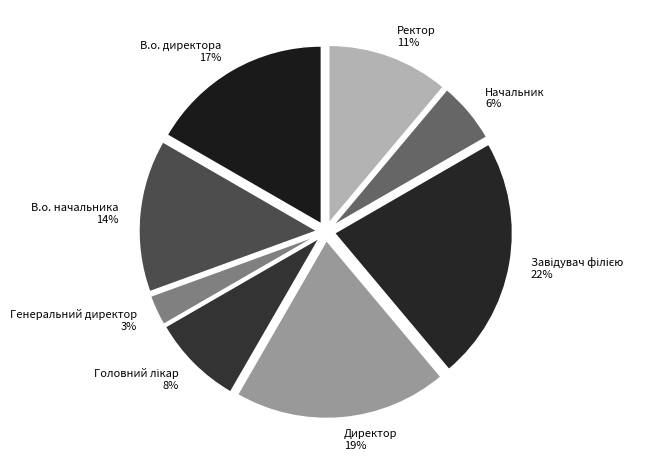

Combined, do В.о. директора and В.о. начальника account for over 50%?

No